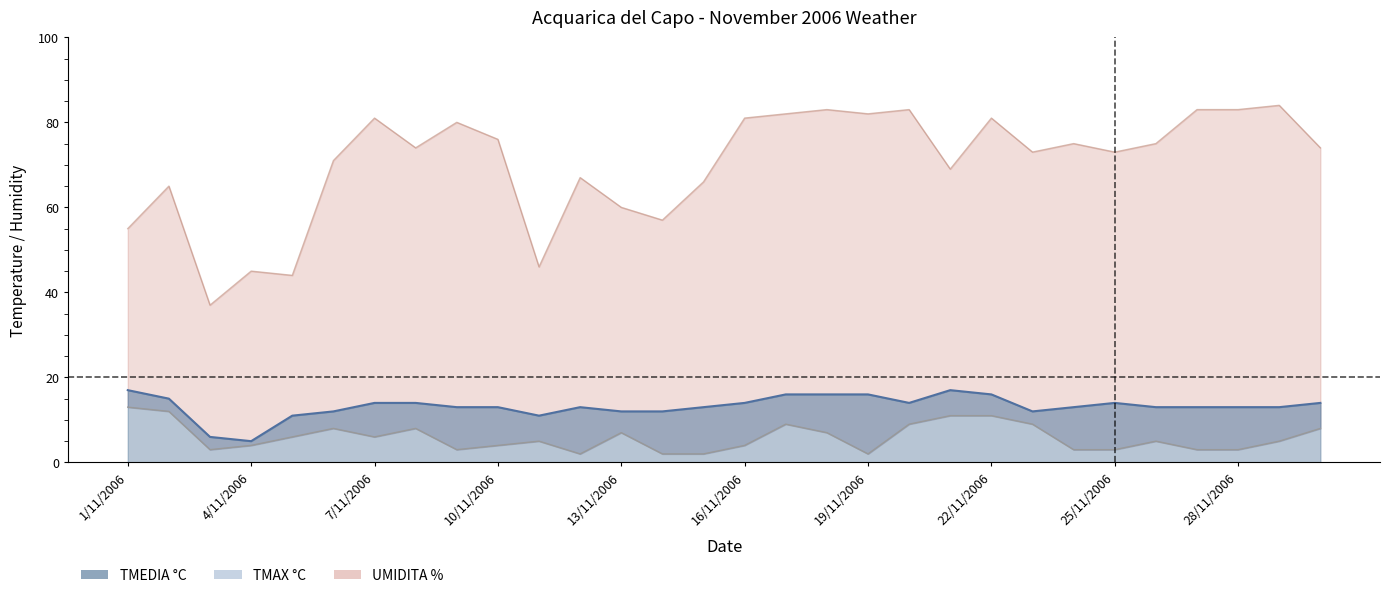

True or false: TMAX °C has more than 0 interior local peaks.

True